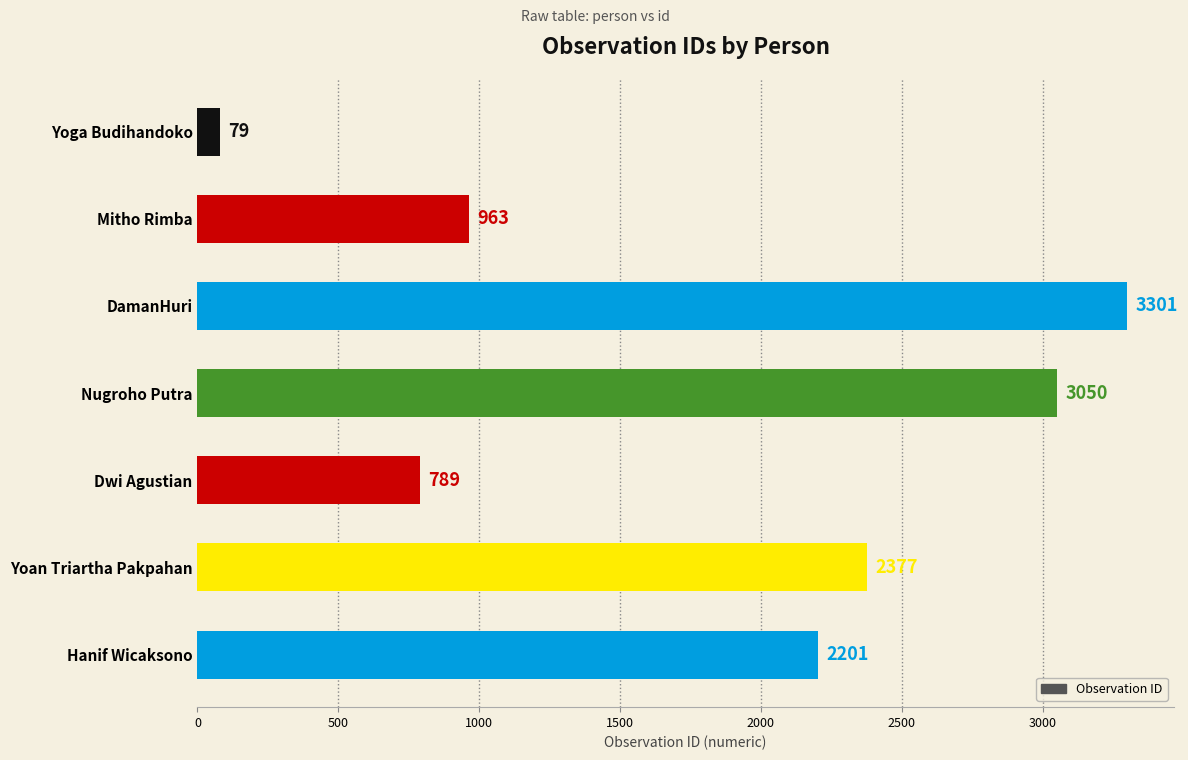

What is the label of the 7th bar from the top?

Hanif Wicaksono